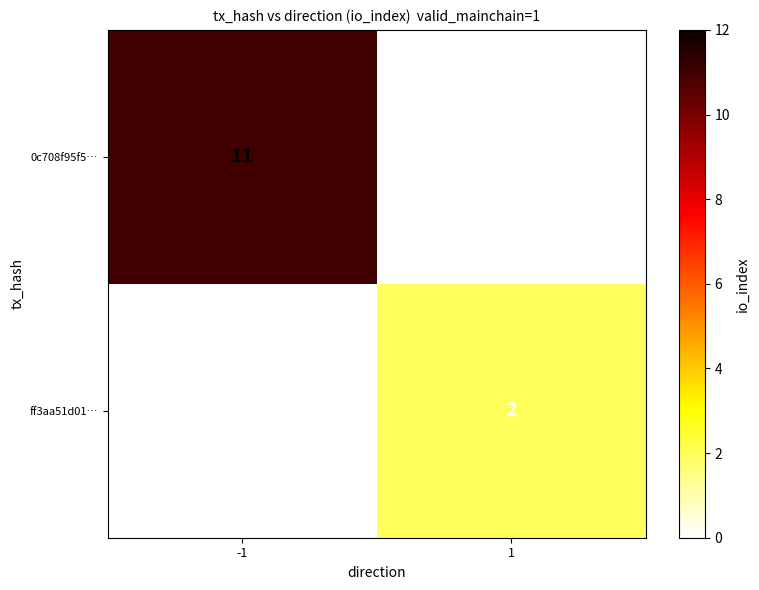

Between -1 and 1, which series saw the biggest shift?

0c708f95f5…